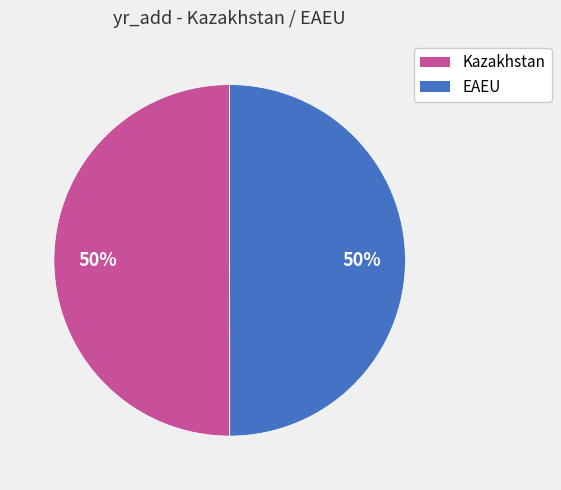

To the nearest percent, what percentage of the pie is EAEU?

50%